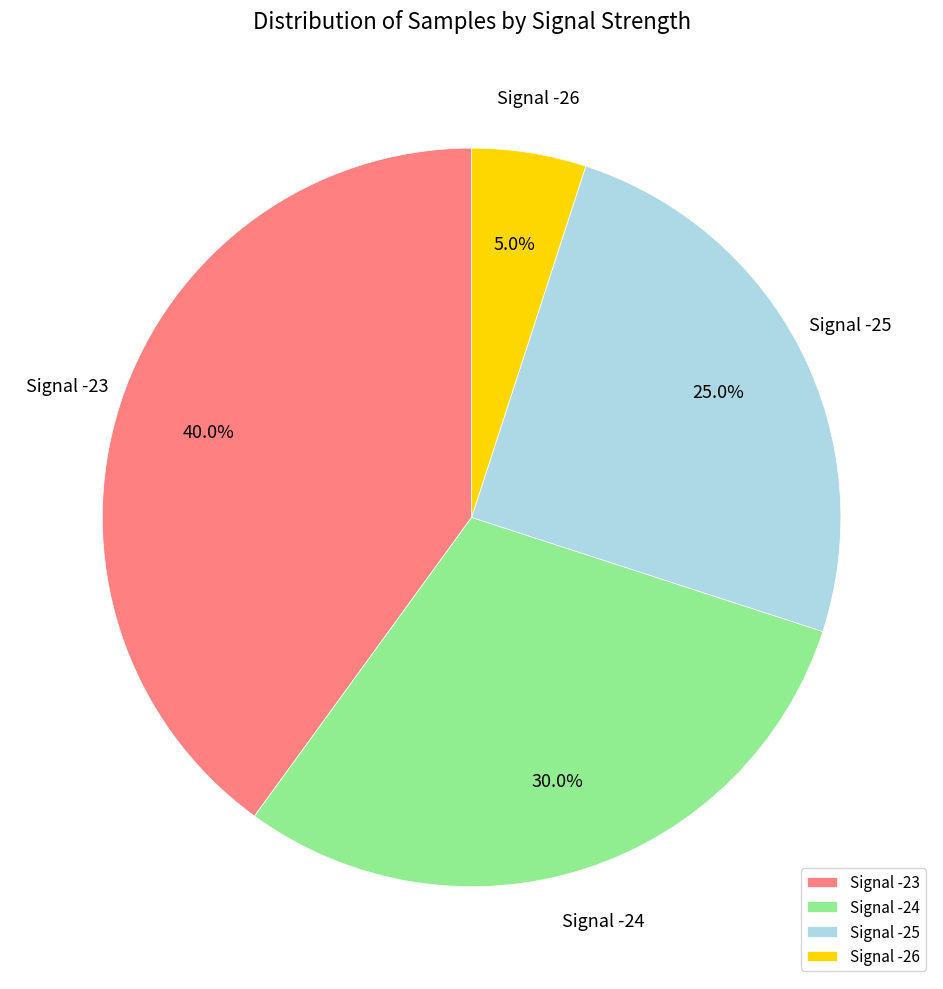

To the nearest percent, what is the average slice percentage?

25%